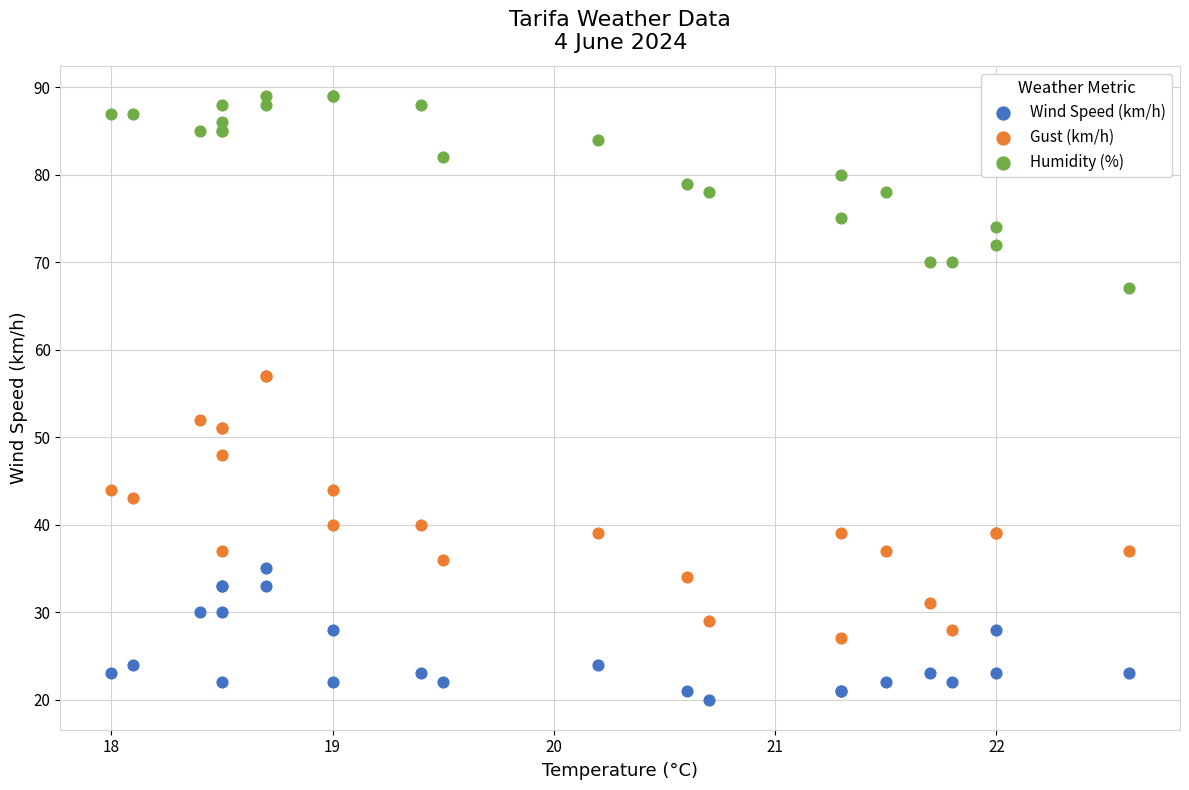

What are all the series names shown in the legend?

Wind Speed (km/h), Gust (km/h), Humidity (%)